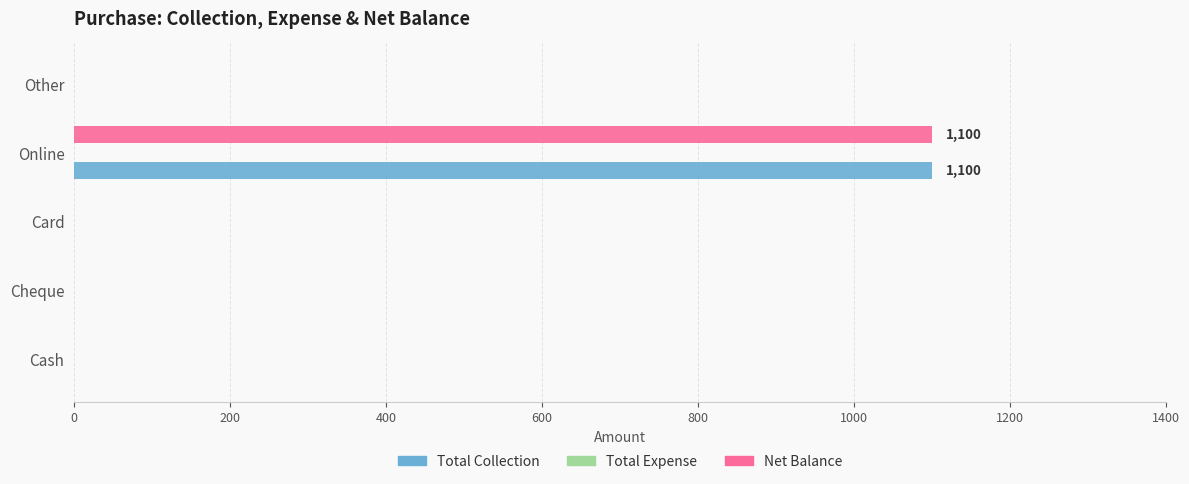

The value of Total Collection at Cheque is -498. True or false?

False